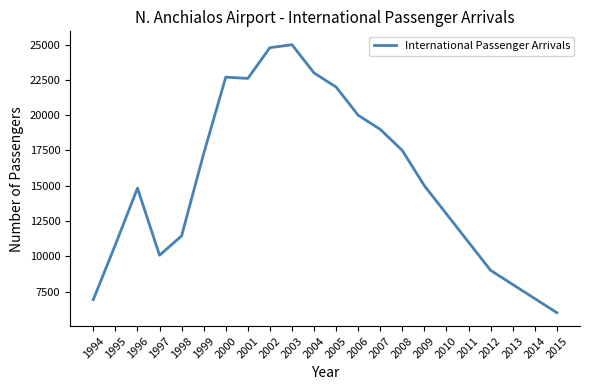

What is the sum of all values?

336980